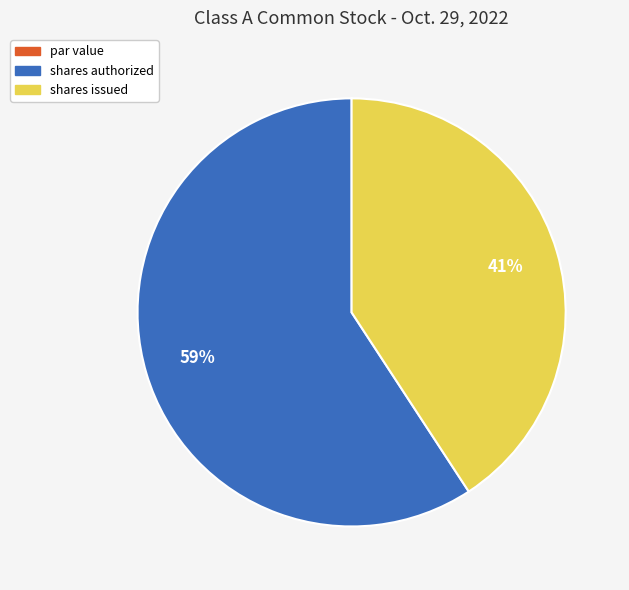

What percentage is the shares issued slice, to the nearest percent?

41%